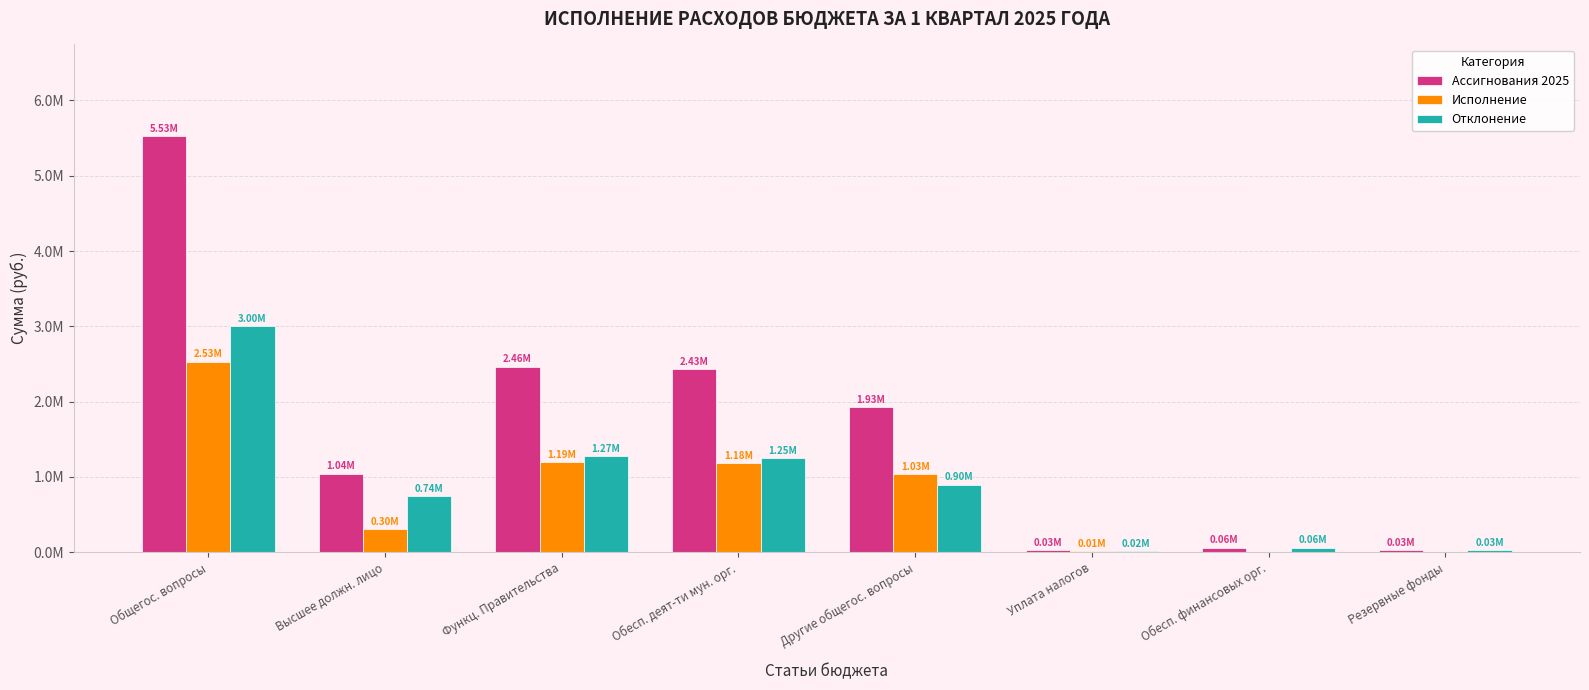

Where does the Ассигнования 2025 series first go above 1930000?

Общегос. вопросы